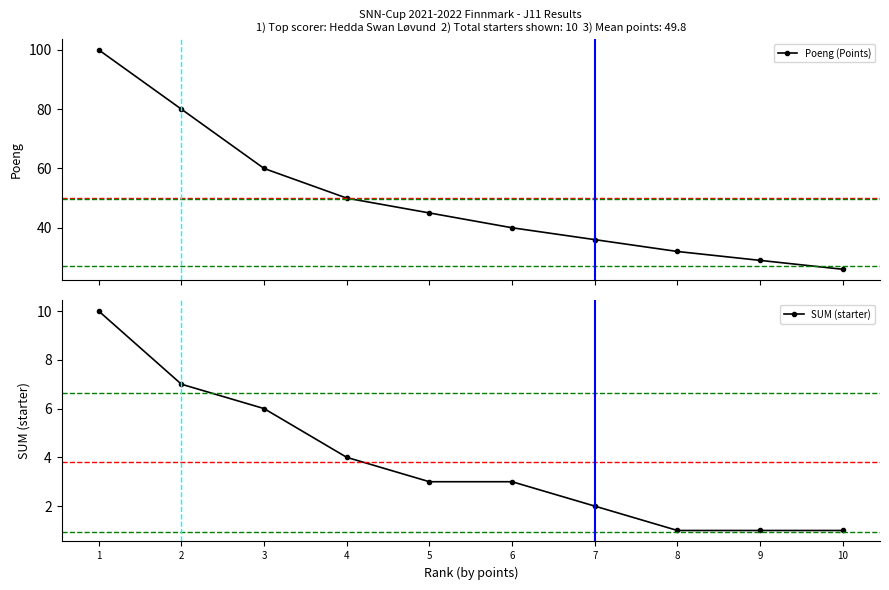

What is the difference between the maximum and minimum values in the SUM (starter) series?

9